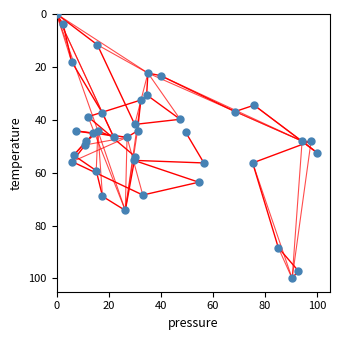

What is the range of X values (max minus min)?

100.0